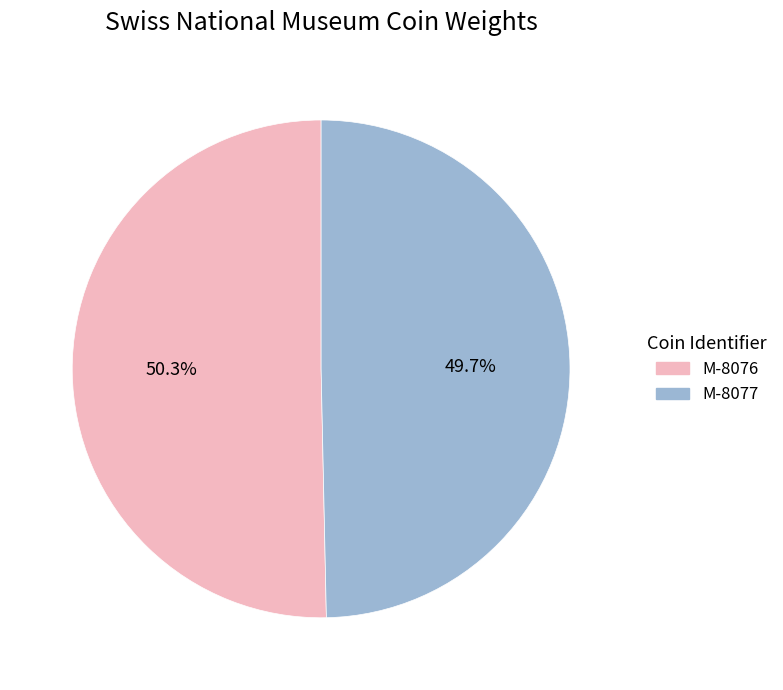

How many slices are in this pie chart?

2